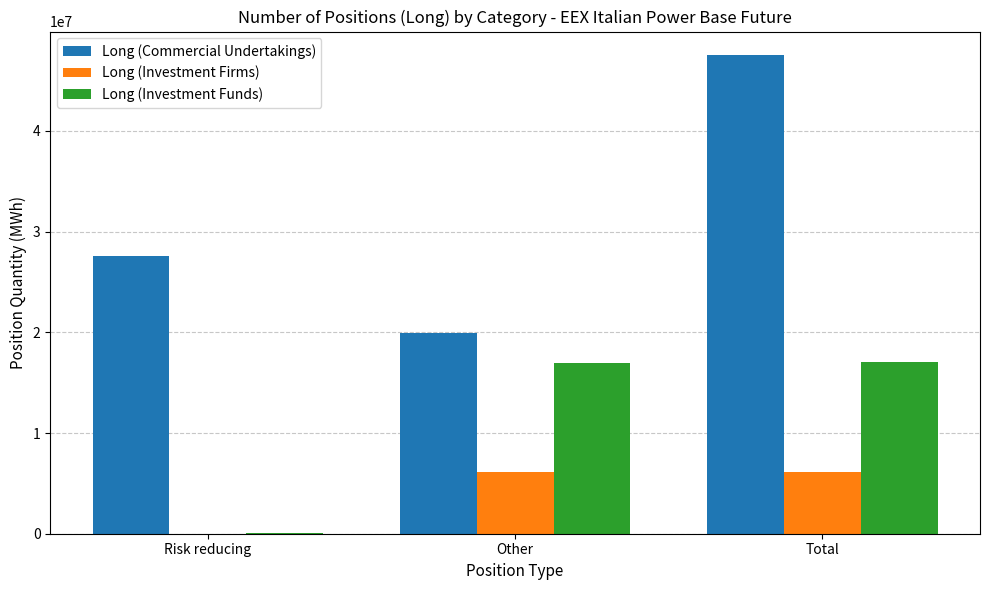

The value of Long (Investment Funds) at Other is 22813666. True or false?

False